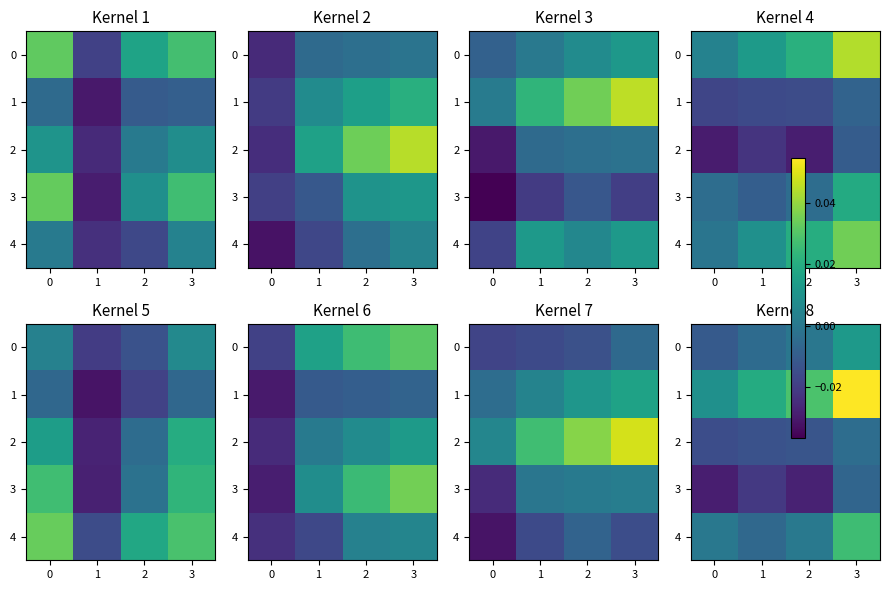

How many data points does each series have?

4